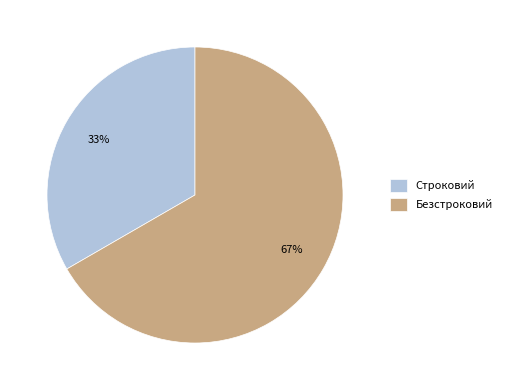

To the nearest percent, what is the combined percentage of Безстроковий and Строковий?

100%